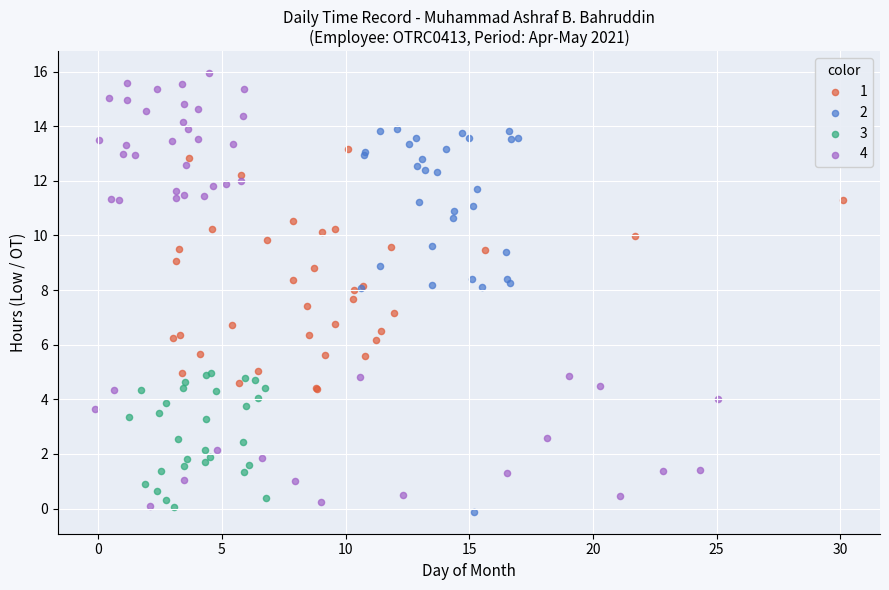

Which series has the widest spread of Y values?

4